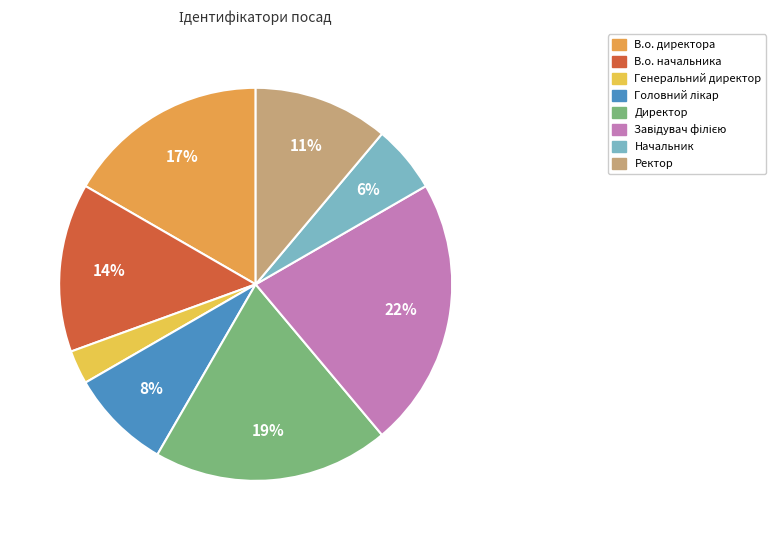

To the nearest percent, what is the difference between the largest and smallest slice percentages?

19%